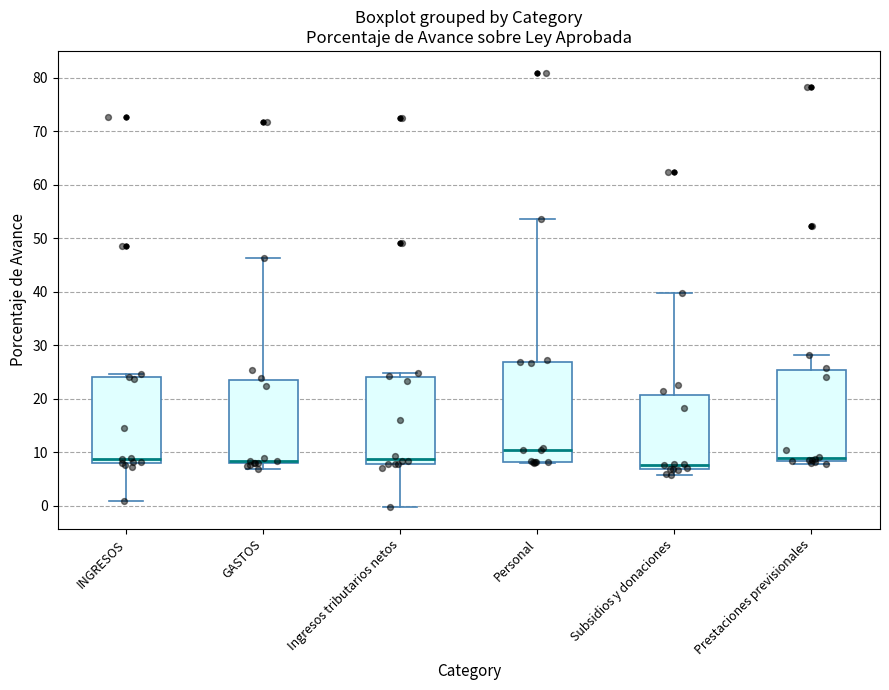

Which box is the tallest, from its lower edge to its upper edge?

Personal